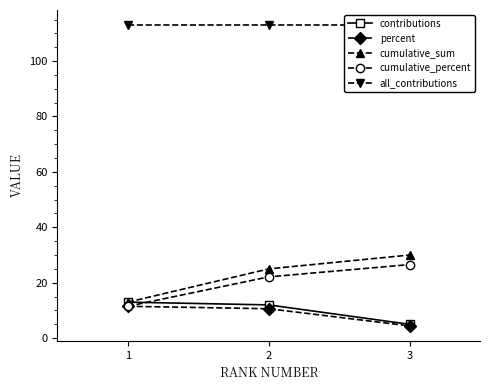

What is the difference between the maximum and minimum values in the contributions series?

8.0